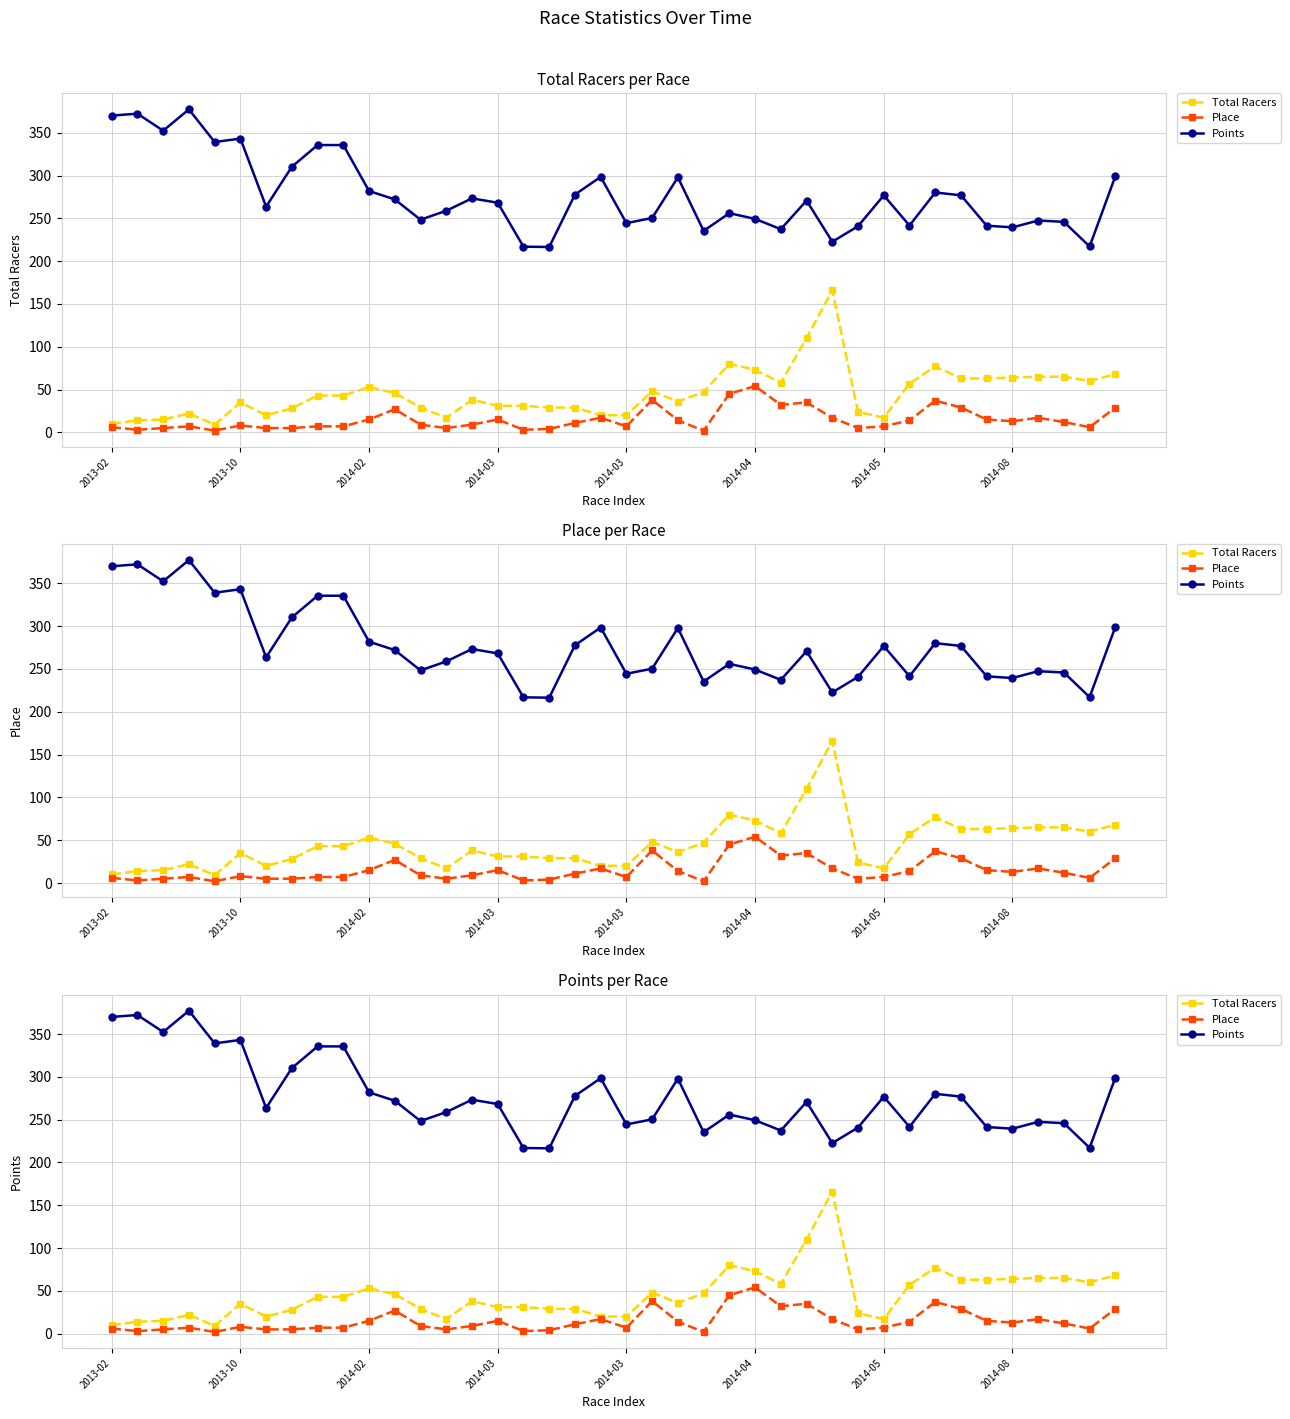

Is the value of Place at 34 greater than the value of Points at 2014-04?

No